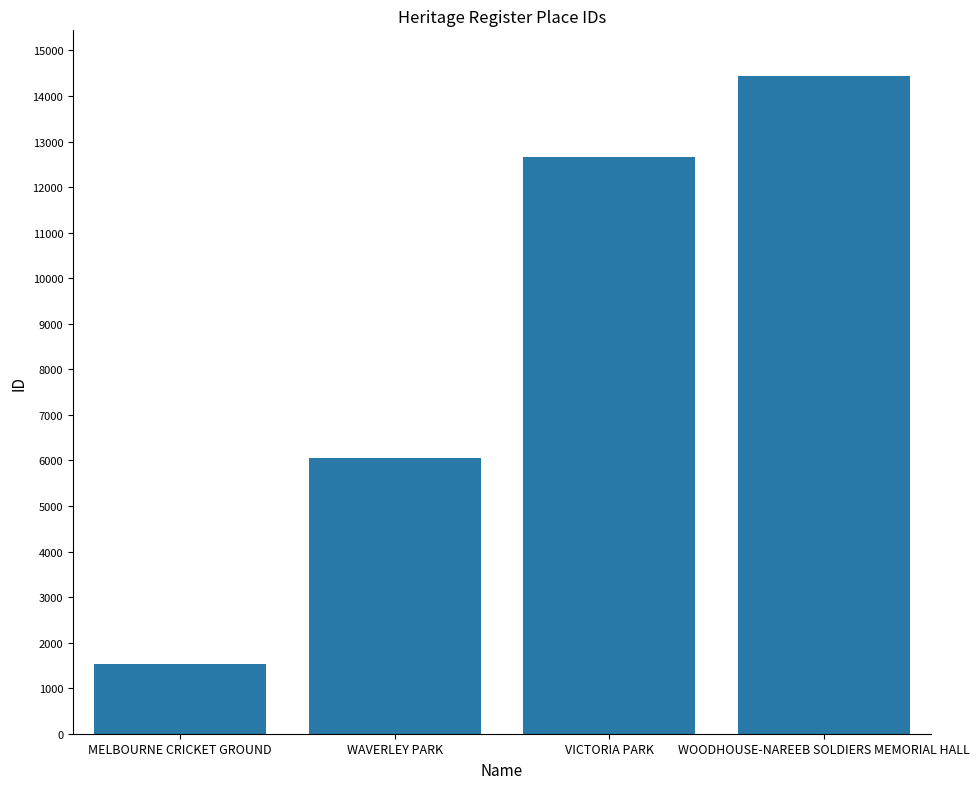

How many distinct data groups are displayed?

1